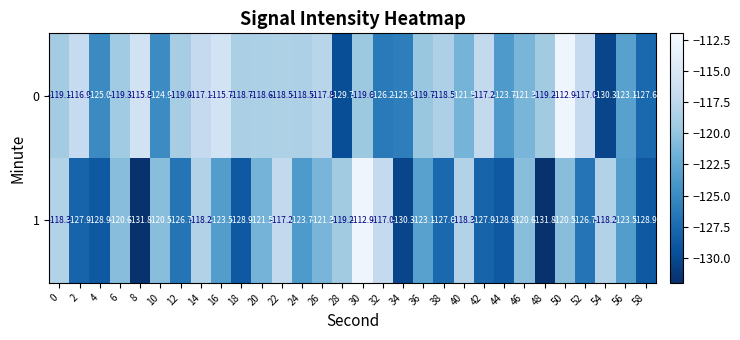

What is the greatest value displayed?

-112.9